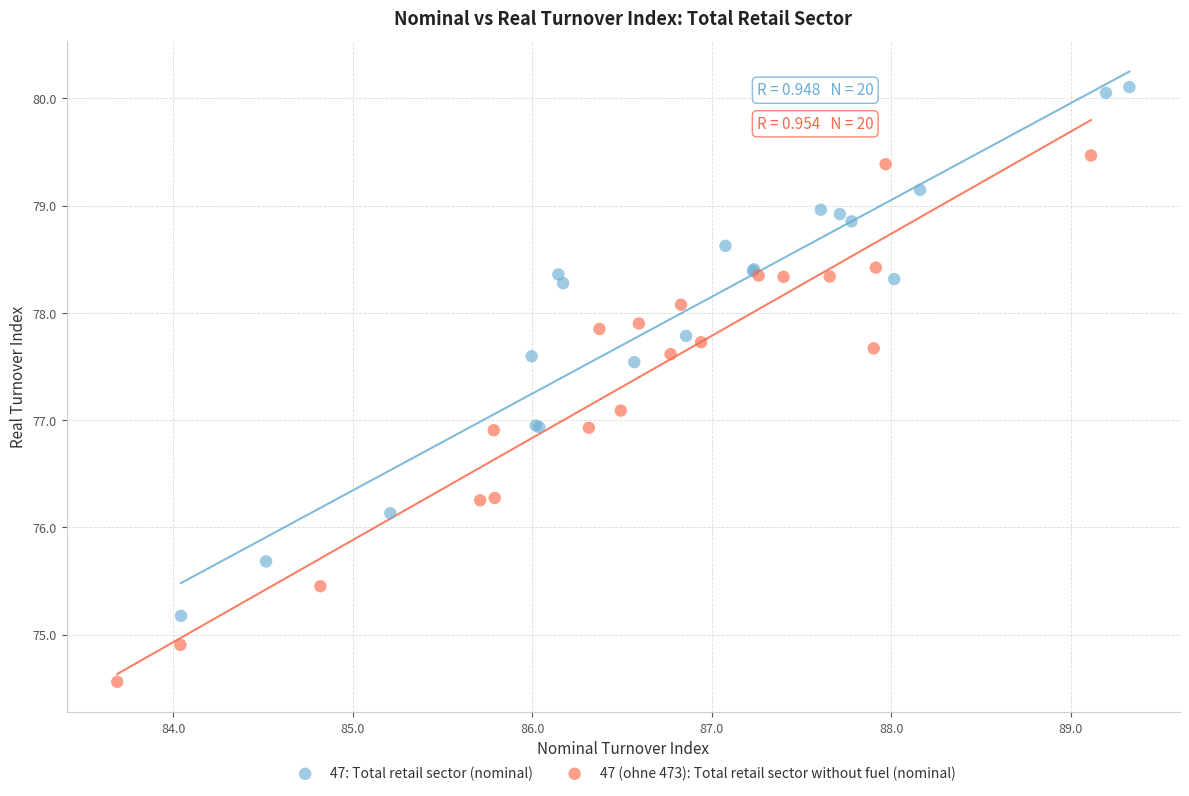

Which series reaches the minimum Y coordinate?

47 (ohne 473): Total retail sector without fuel (nominal)